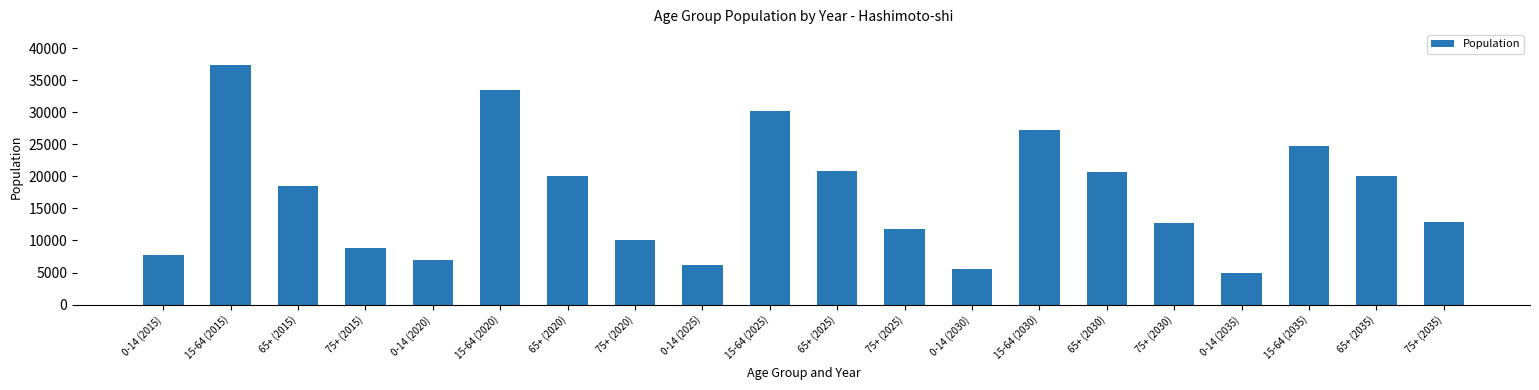

Read the value at 75+ (2020), to the nearest 50.

10000